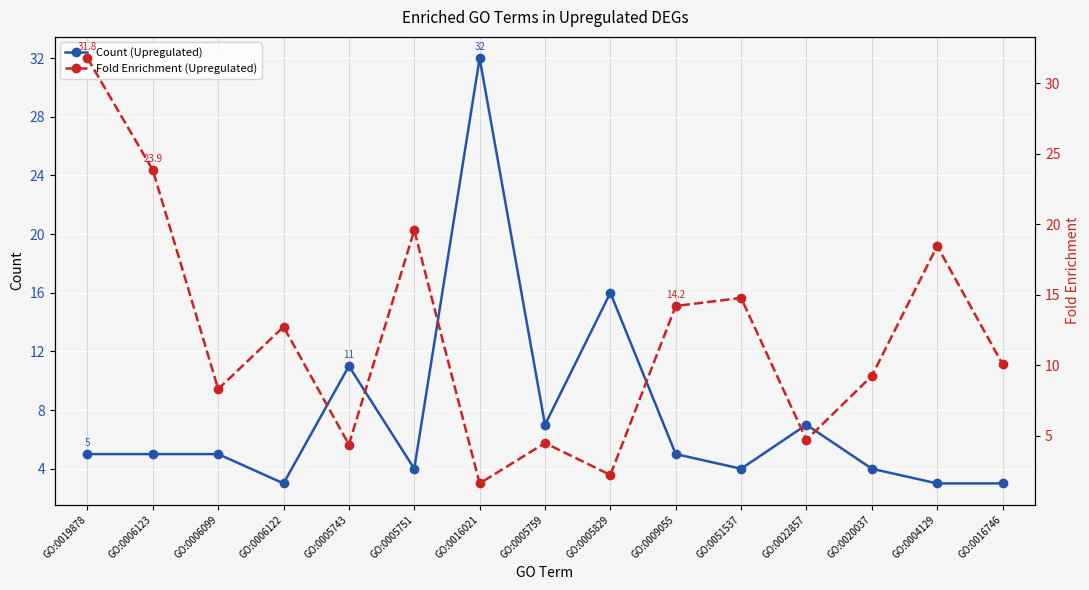

What is the minimum value for Count (Upregulated)?

3